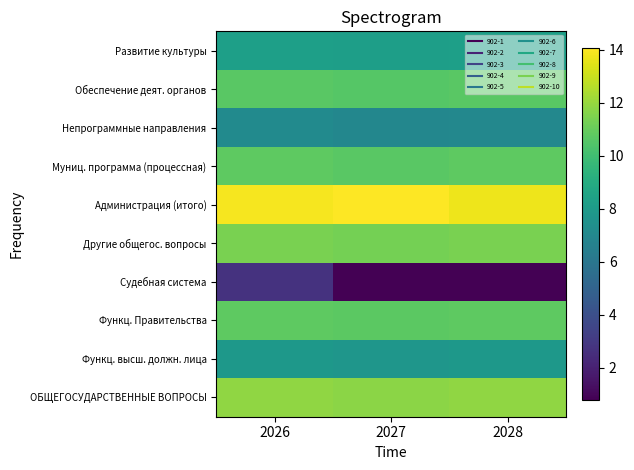

What is the smallest value displayed?

0.8